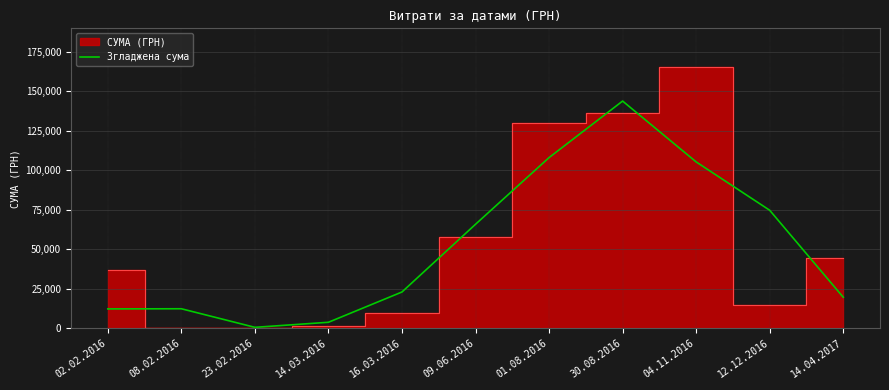

How many interior local peaks (higher than both neighbors) does the data have?

2